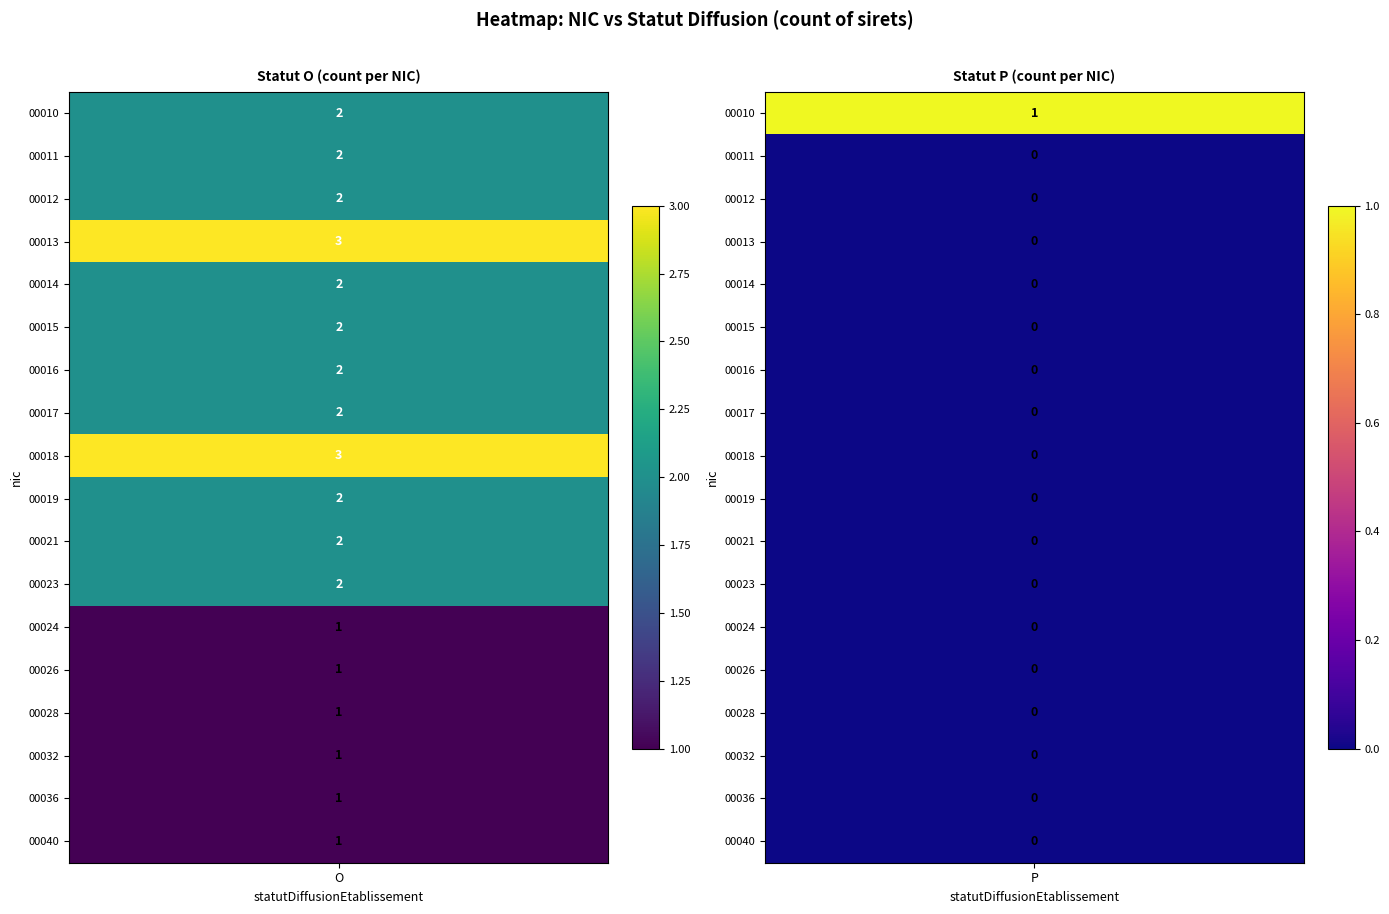

What is the greatest value displayed?

3